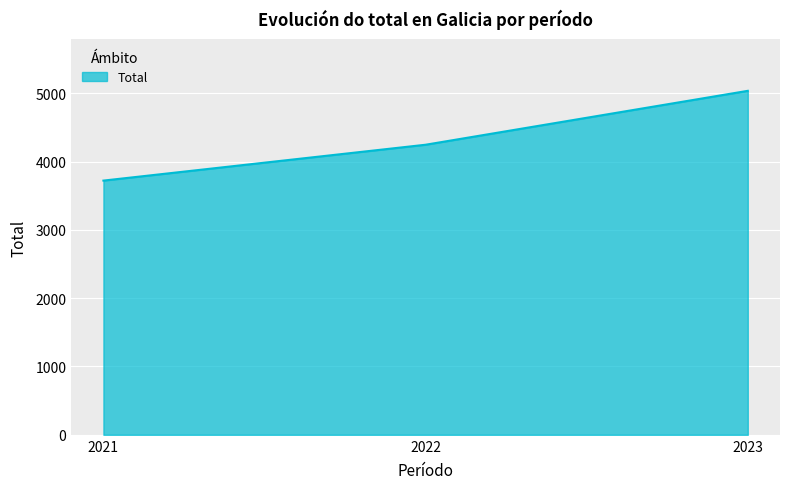

How many series are shown in this chart?

1